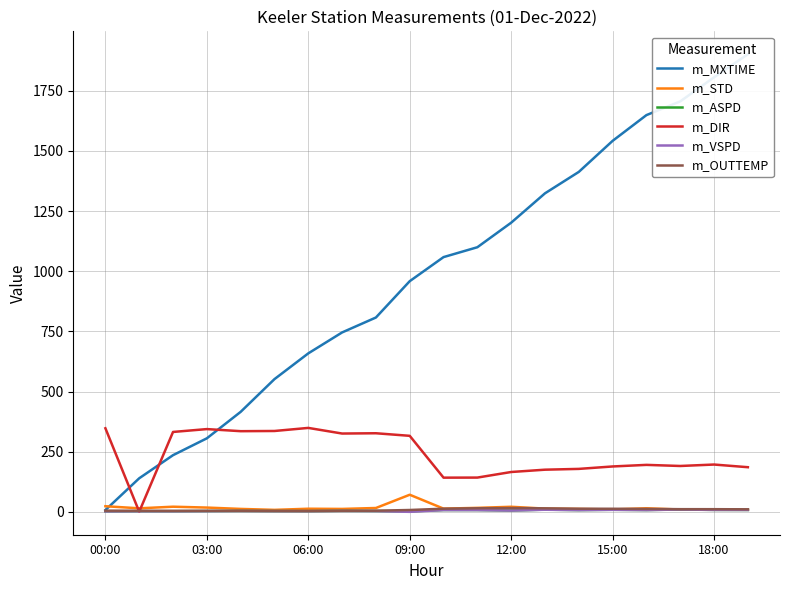

How many lines are shown in the chart?

6